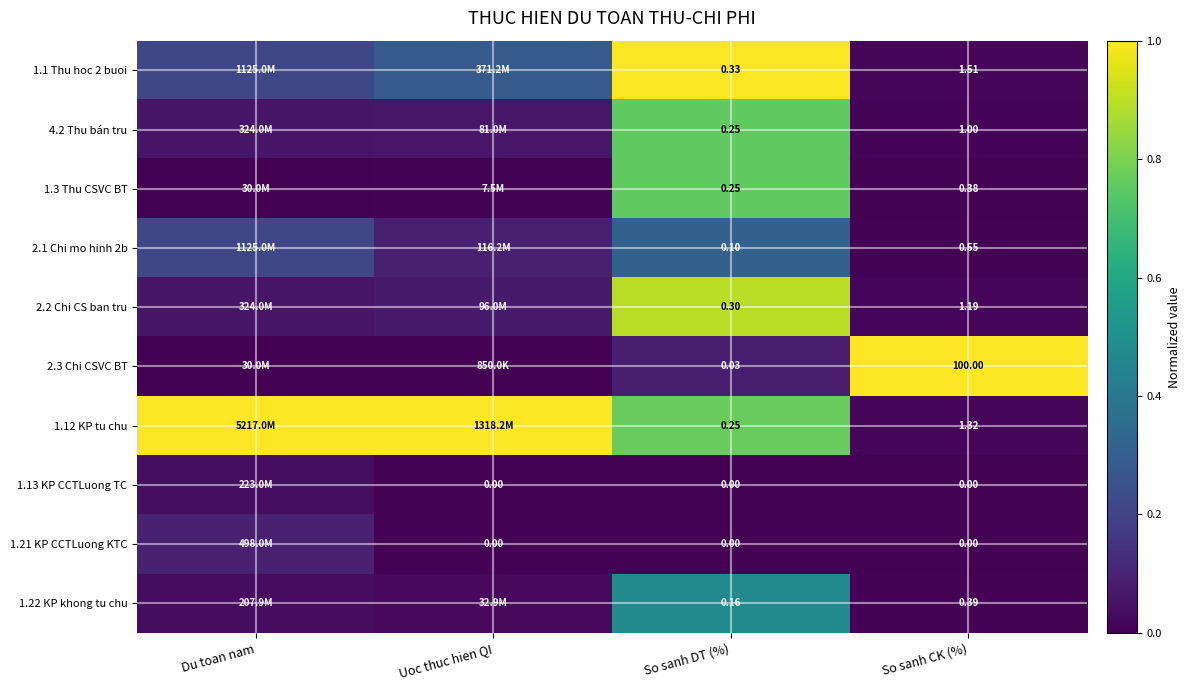

Is the value of 2.2 Chi CS ban tru at So sanh DT (%) greater than the value of 1.22 KP khong tu chu at So sanh DT (%)?

Yes